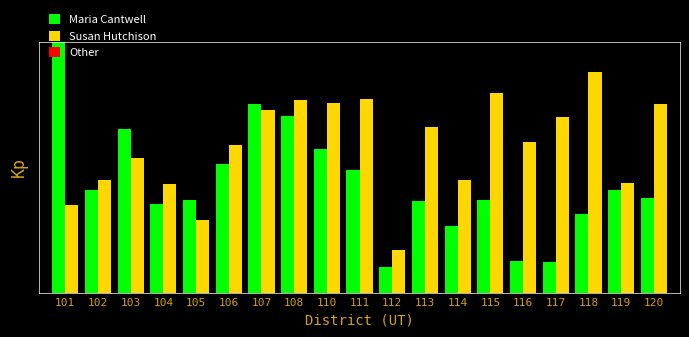

Are the bars horizontal?

No